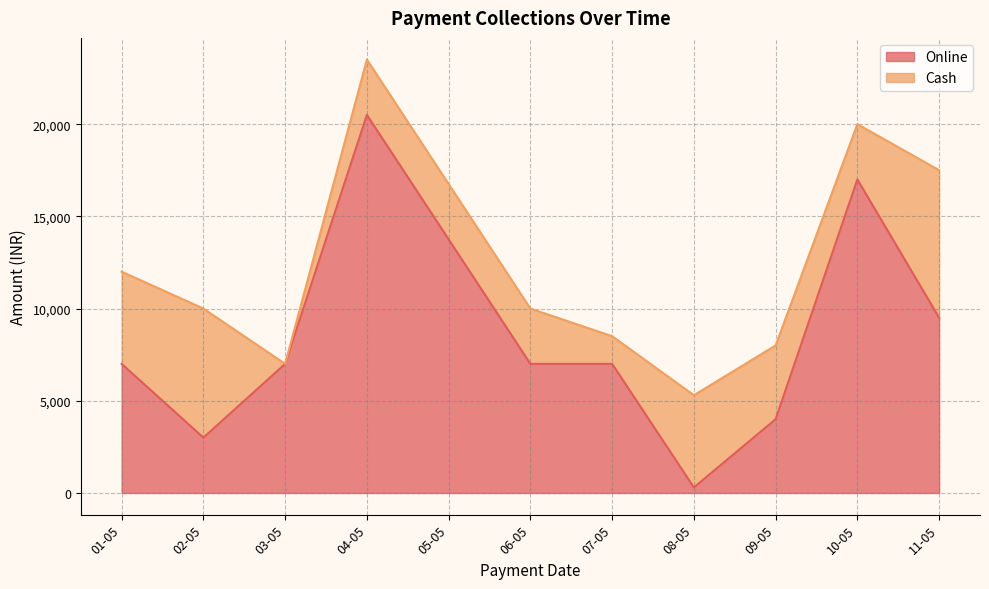

At which label does Online reach its peak?

04-05